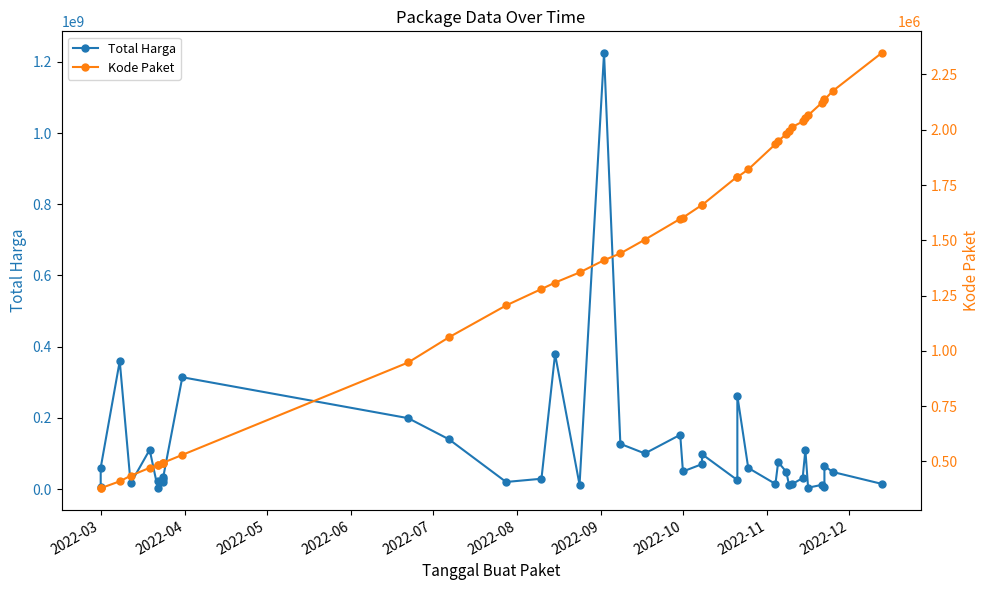

Which series has the widest spread of values?

Total Harga